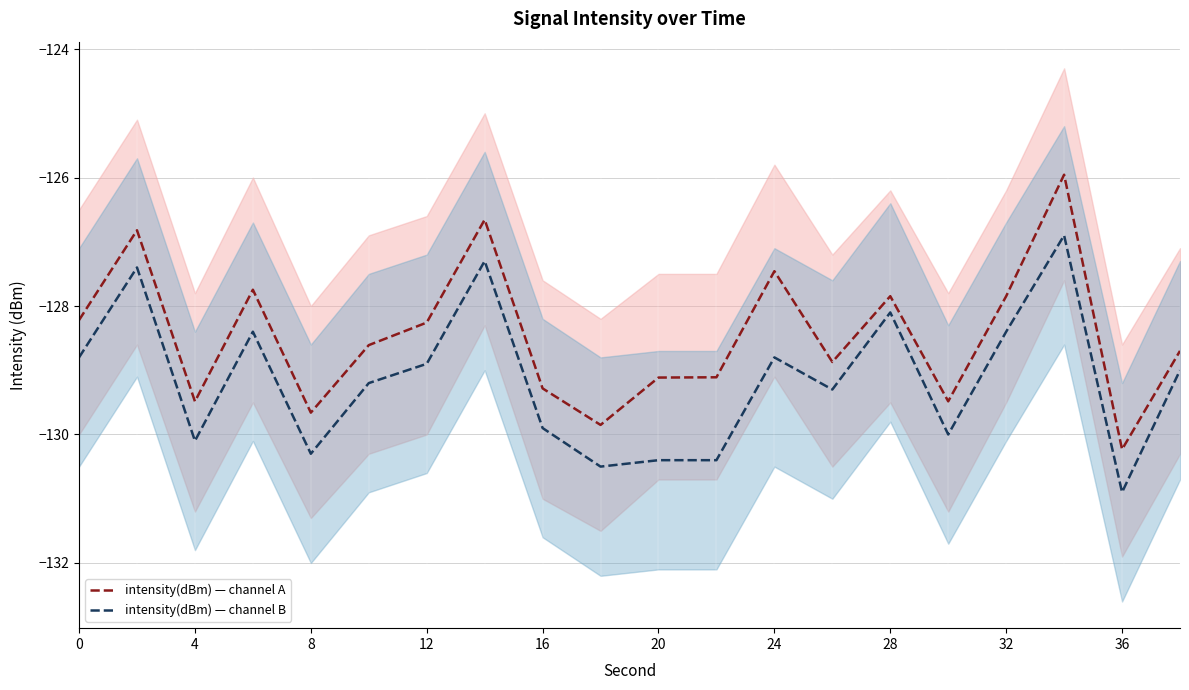

What is the value of the intensity(dBm) — channel A point at the 16th from the left?

-129.5